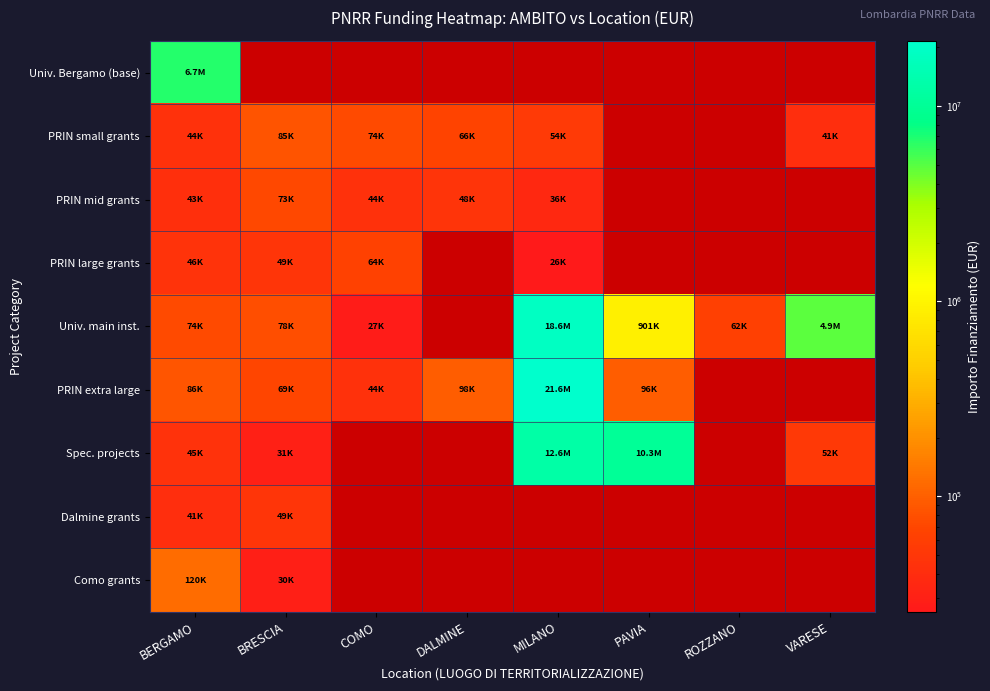

How many series are shown in this chart?

9